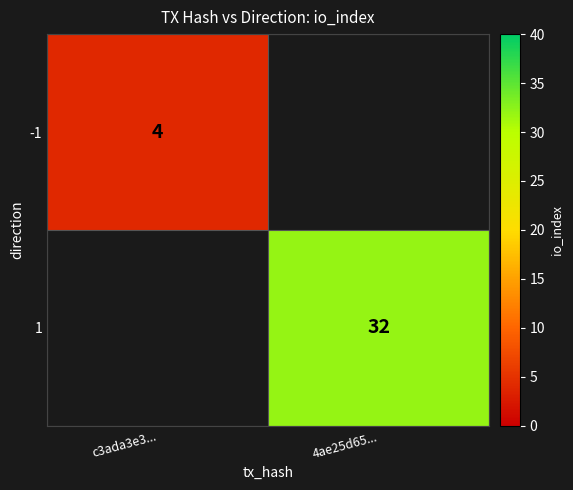

True or false: -1 has a value of 2 at c3ada3e3....

False